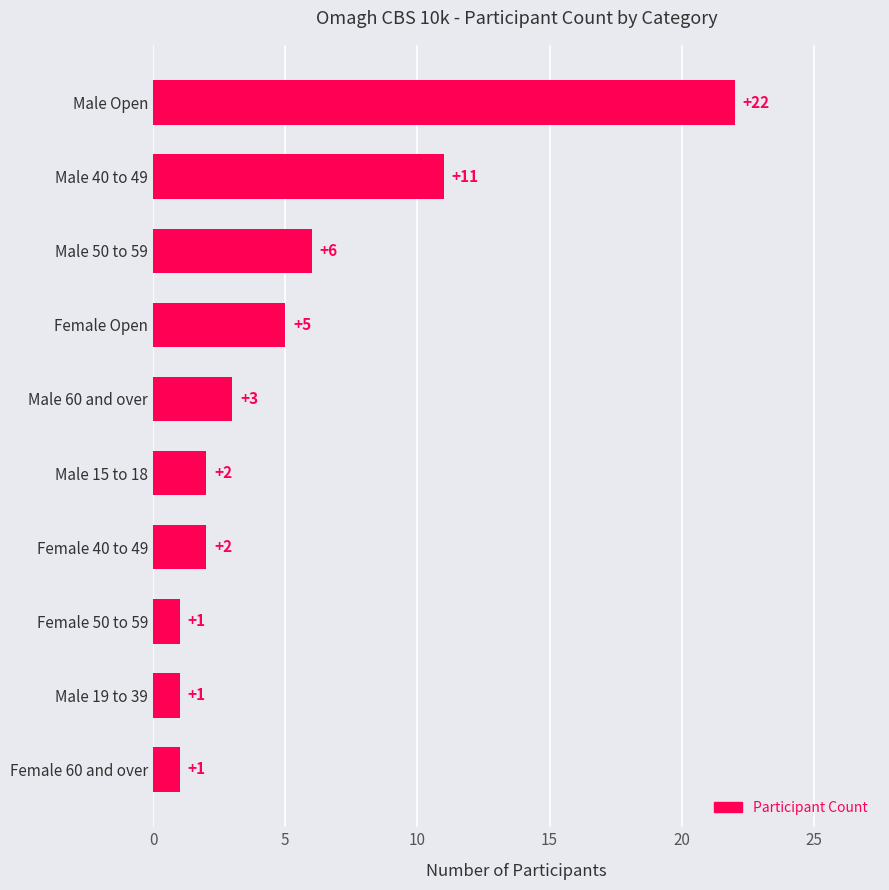

At which label is the value closest to 11?

Male 40 to 49